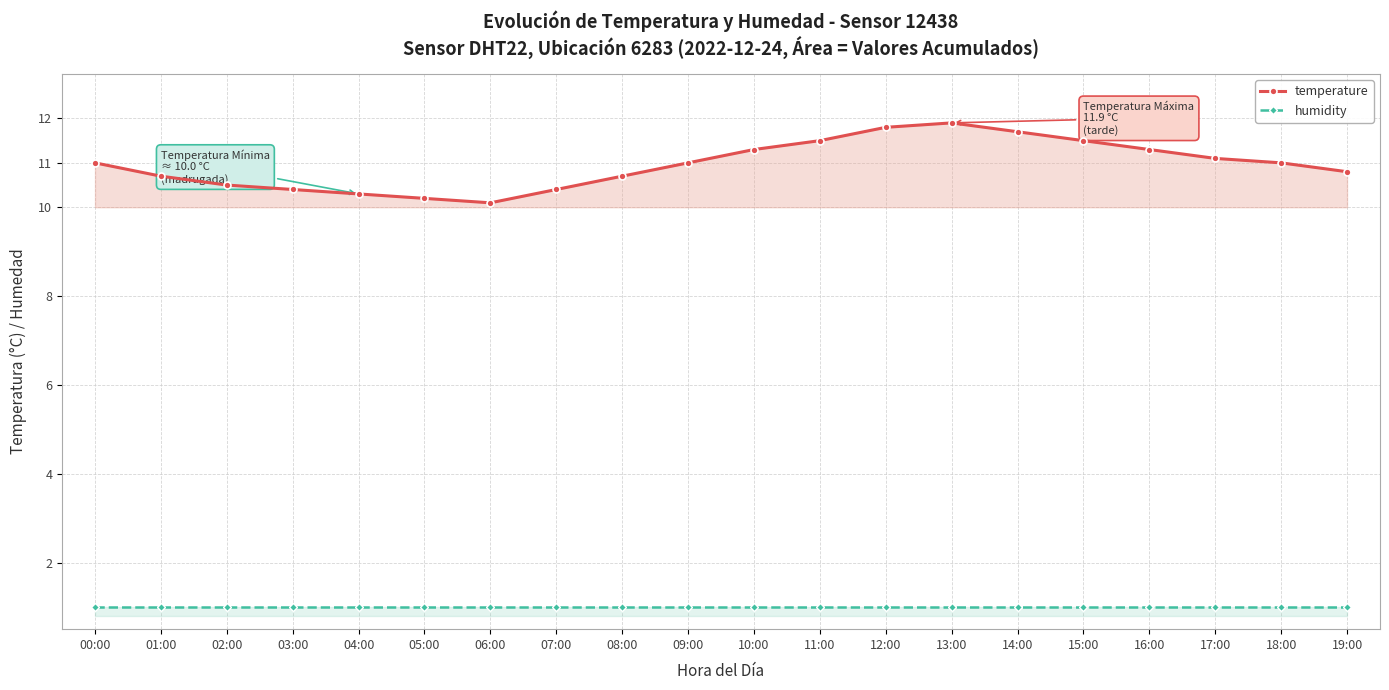

At which label does temperature reach its peak?

13:00